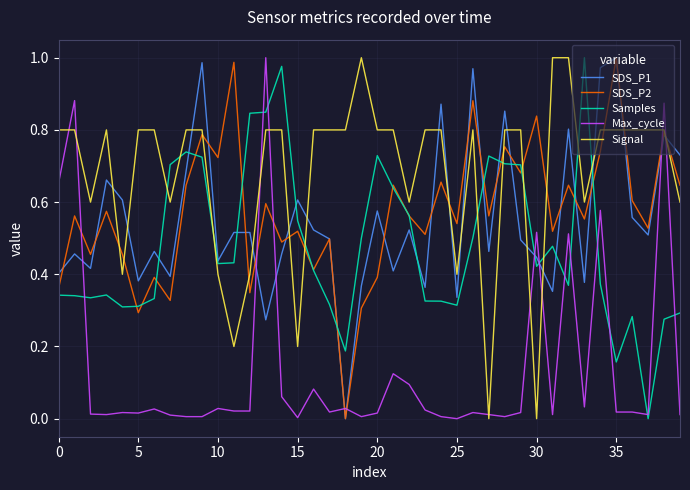

How many intersections are there between SDS_P2 and Max_cycle?

7